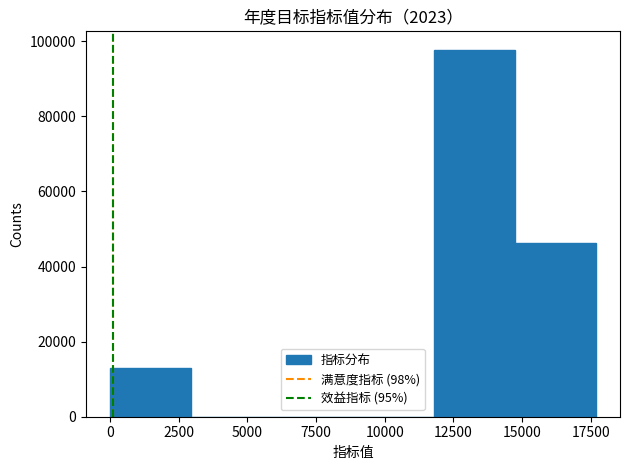

How tall is the bar that spans 14500 to 17500 on the x-axis? Neither the bar edges nor the heights are printed on the chart, so give them approximately, as read against the axes.

46000